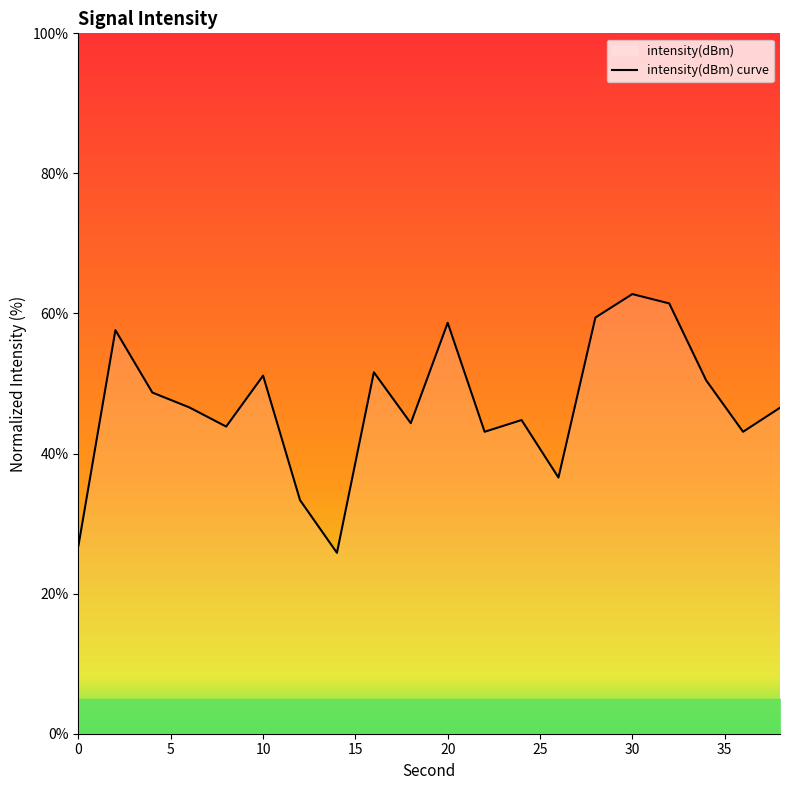

List the labels in order of value, smallest first.

14, 0, 12, 26, 22, 36, 8, 18, 24, 38, 6, 4, 34, 10, 16, 2, 20, 28, 32, 30